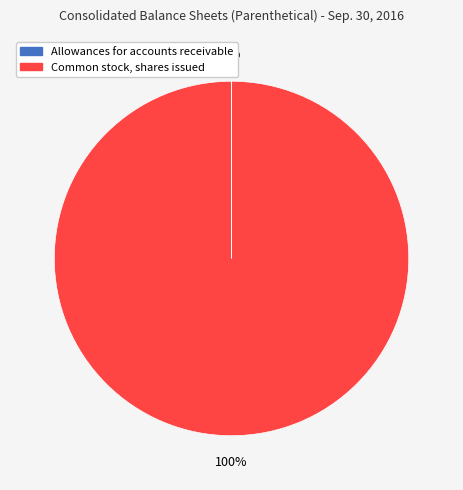

Does Common stock, shares issued represent more than half of the total?

Yes